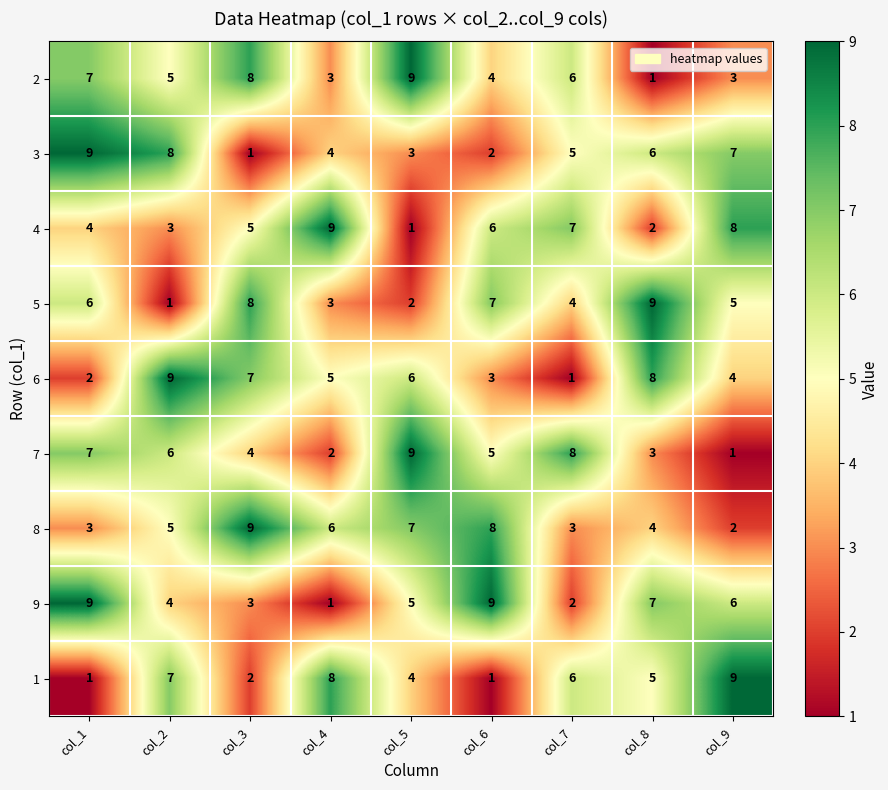

Rank the categories by 3 value from lowest to highest.

col_3, col_6, col_5, col_4, col_7, col_8, col_9, col_2, col_1